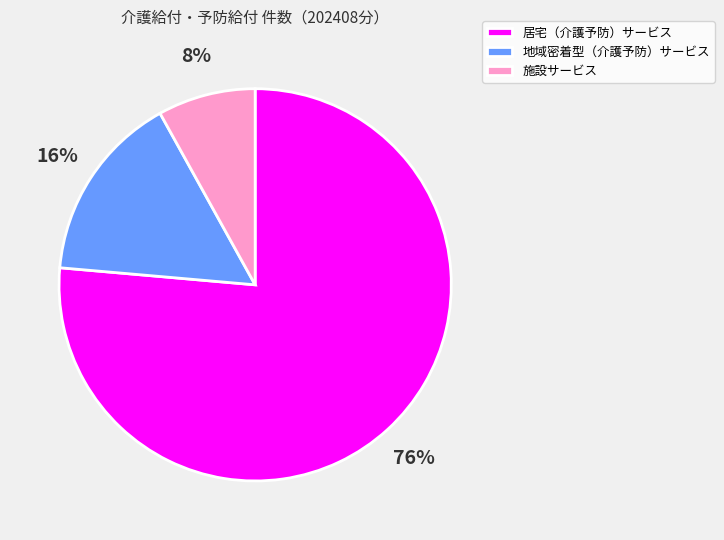

To the nearest percent, what is the difference between the 施設サービス and 居宅（介護予防）サービス slice percentages?

68%